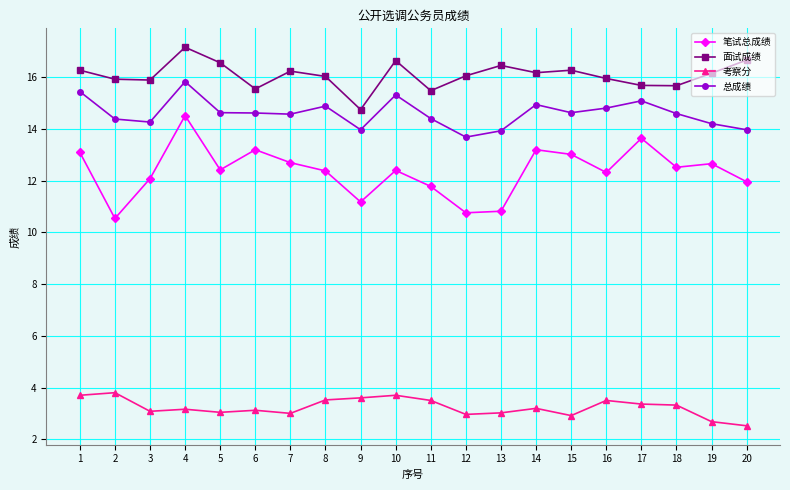

What is the difference between the 总成绩 values at 4 and 14?

0.9